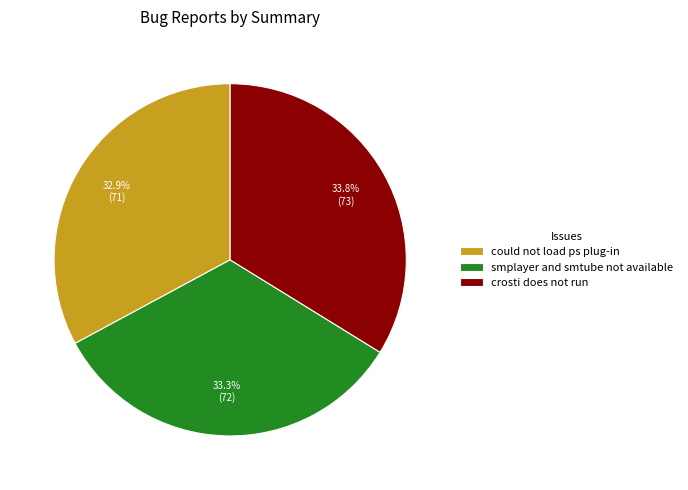

True or false: smplayer and smtube not available accounts for 33% of the total.

True